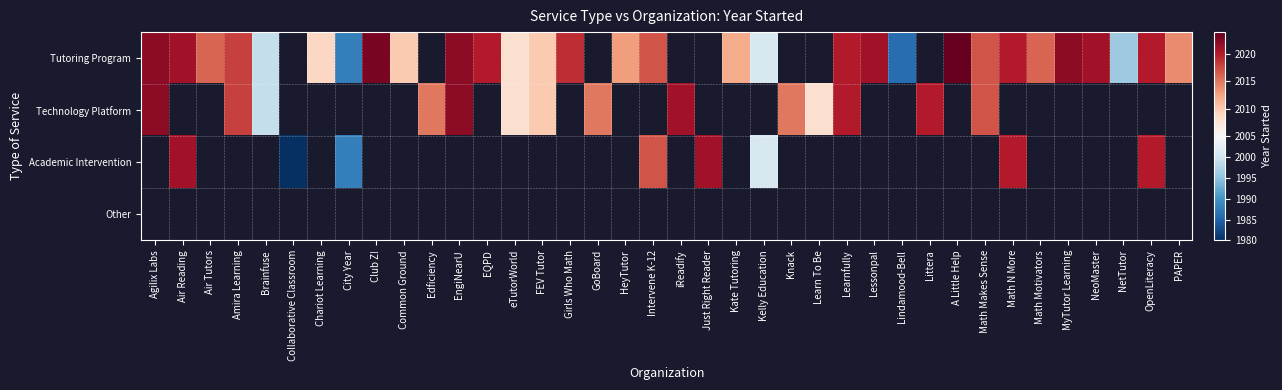

Rank the series at Learnfully from lowest to highest value.

Tutoring Program, Technology Platform, Academic Intervention, Other